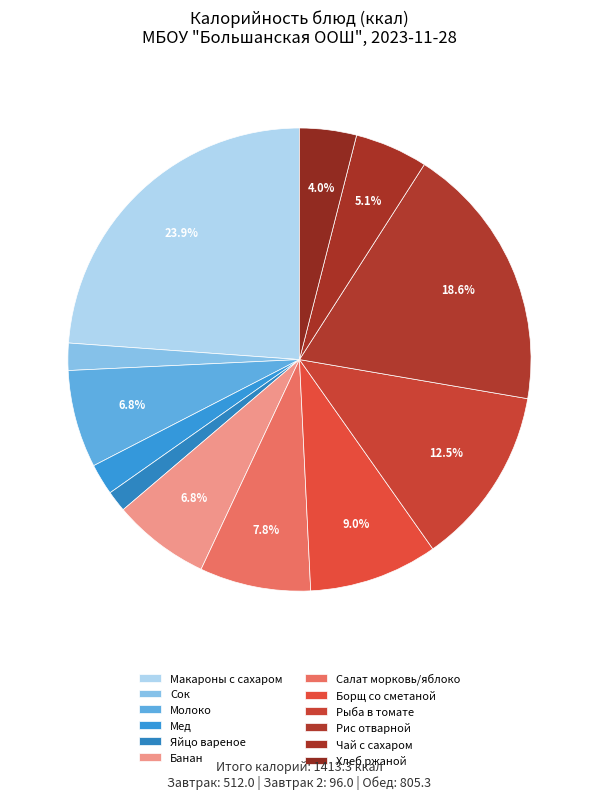

Is Рис отварной the majority of the pie?

No